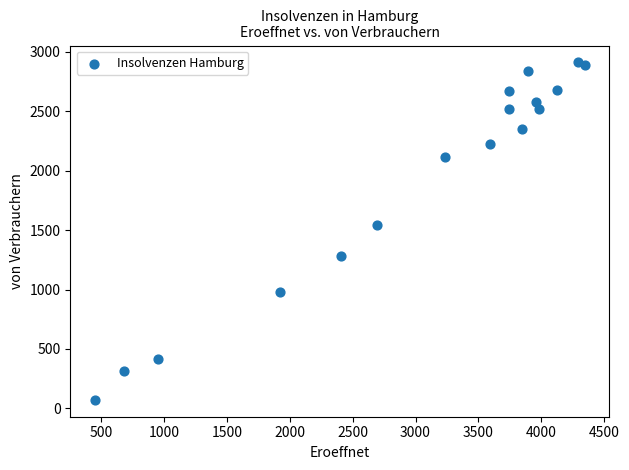

What Y value in the scatter plot is closest to 1491?

1542